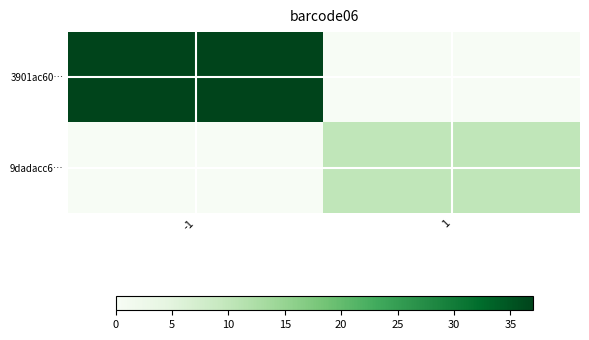

Reading left to right, list all the values displayed in this chart.

3901ac60…: -1=37	1=0
9dadacc6…: -1=0	1=10